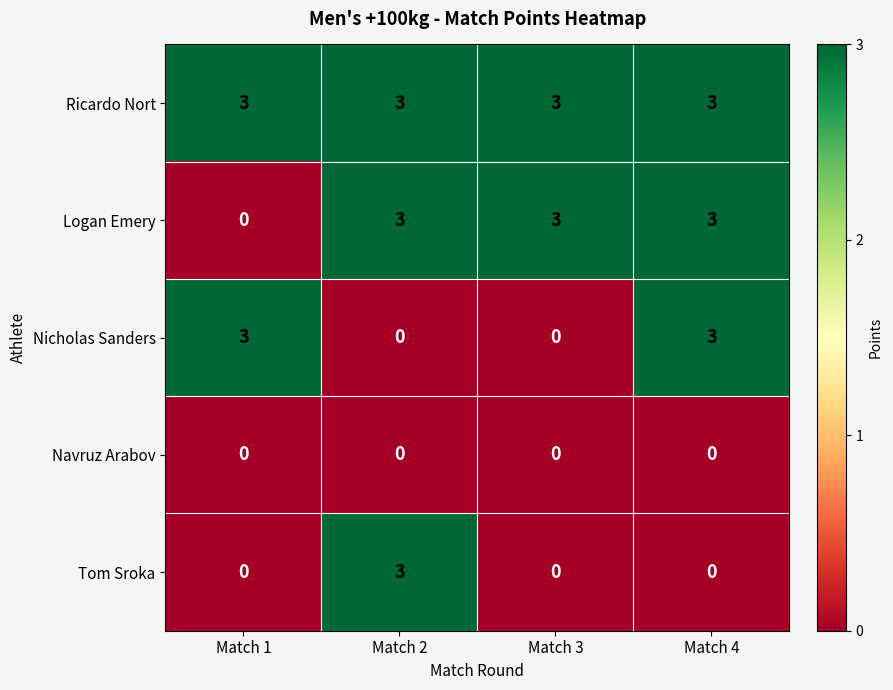

Rank the series by their average value, from highest to lowest.

Ricardo Nort, Logan Emery, Nicholas Sanders, Tom Sroka, Navruz Arabov